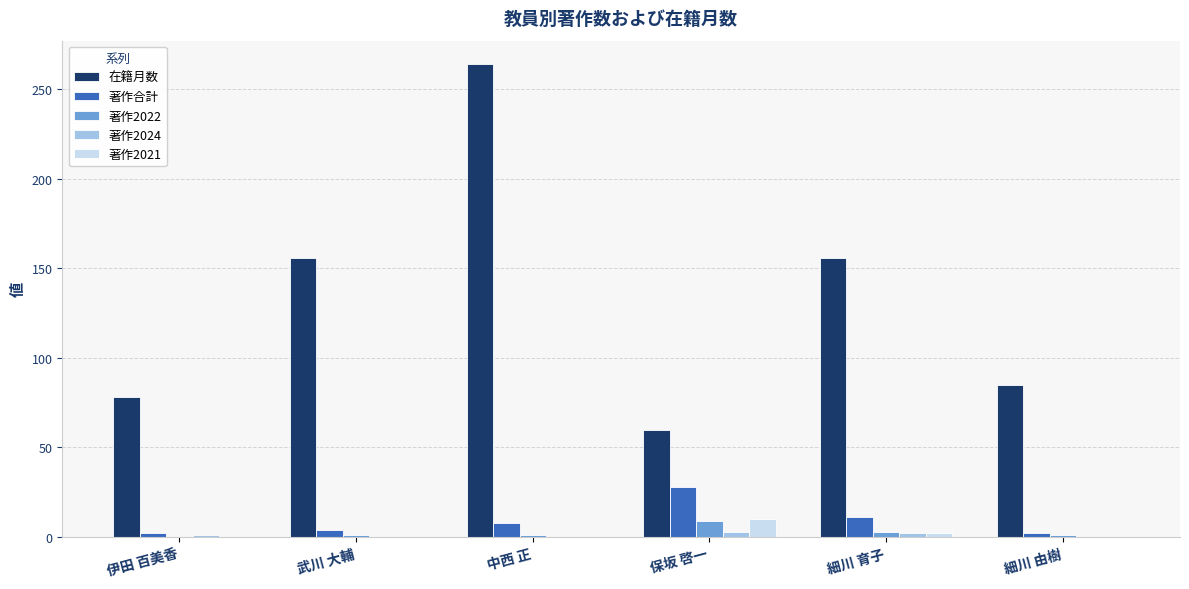

Which series has the largest range (max minus min)?

在籍月数